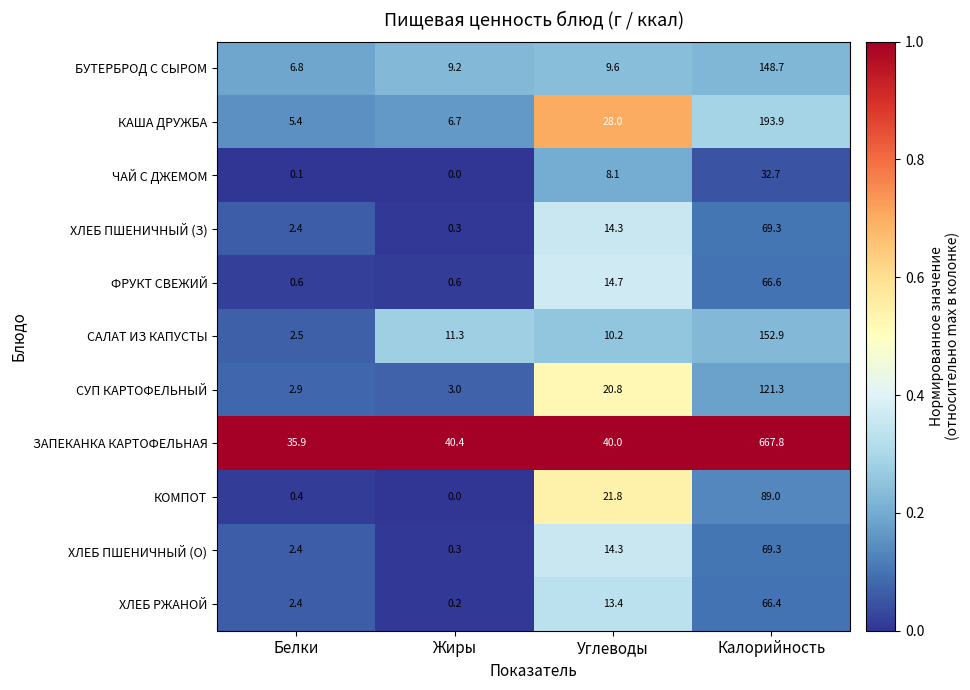

Which category has the lowest value across all series?

Жиры